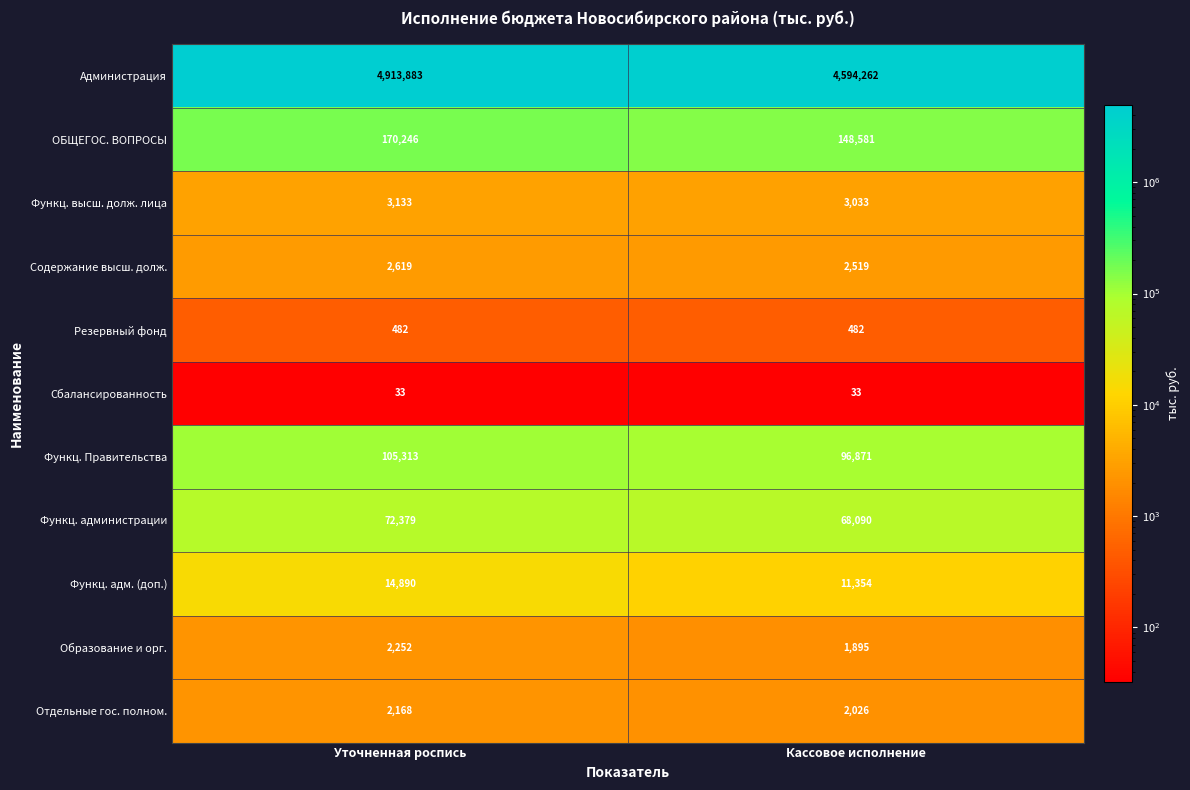

The Администрация series shows 4913883 at Уточненная роспись. True or false?

True